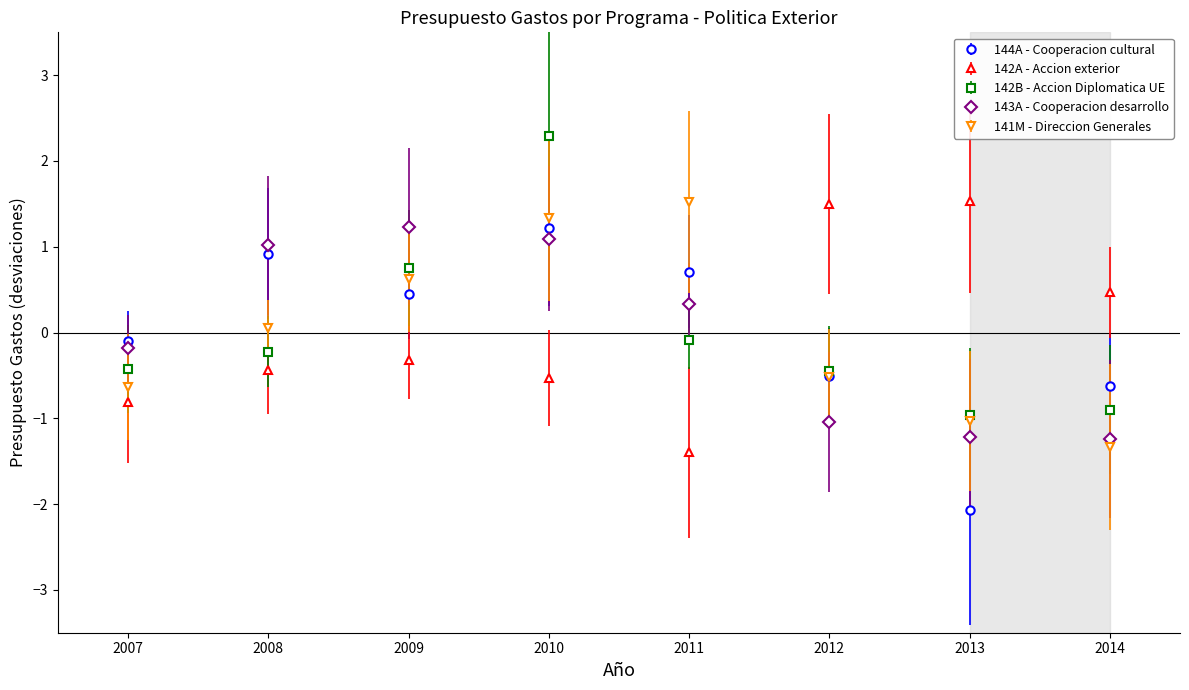

Is the value of 142A - Accion exterior at 2008 greater than the value of 144A - Cooperacion cultural at 2011?

No